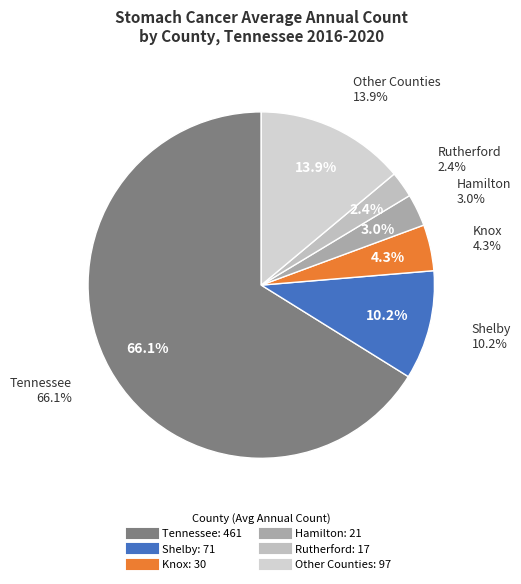

True or false: Knox accounts for 1% of the total.

False